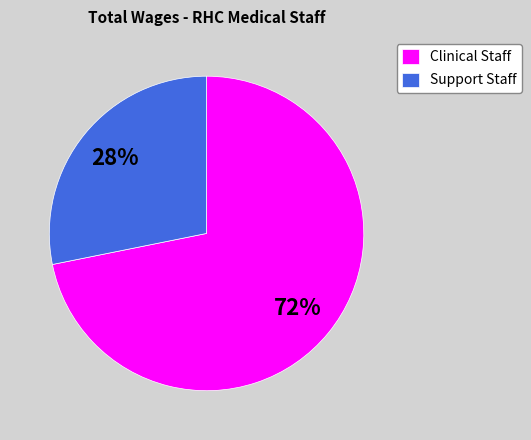

Does any single category account for the majority?

Yes